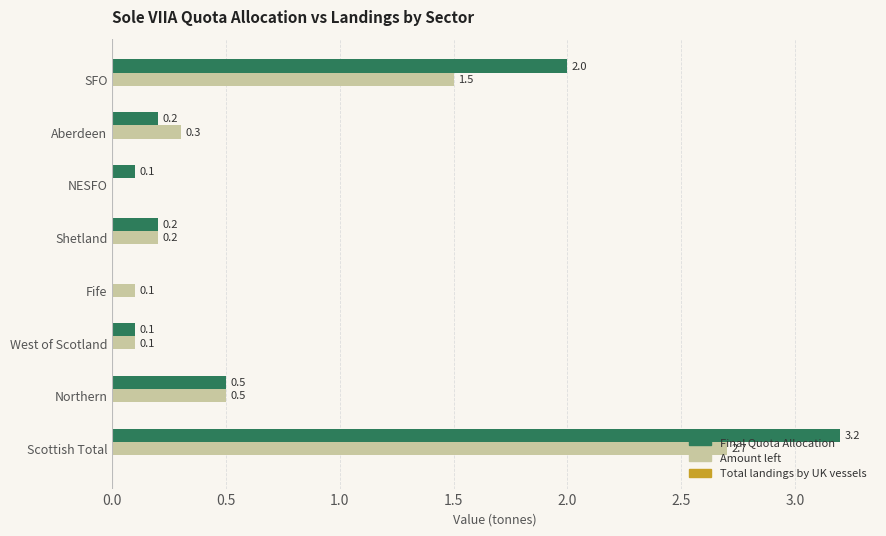

Where is Final Quota Allocation nearest to the value 1?

Northern